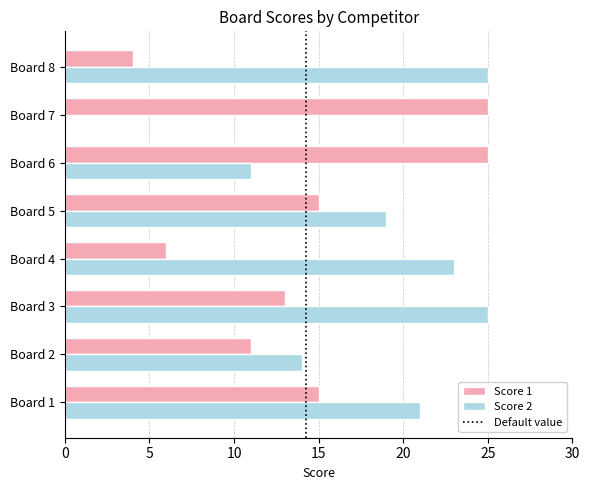

How many positive values does the Score 2 series have?

7